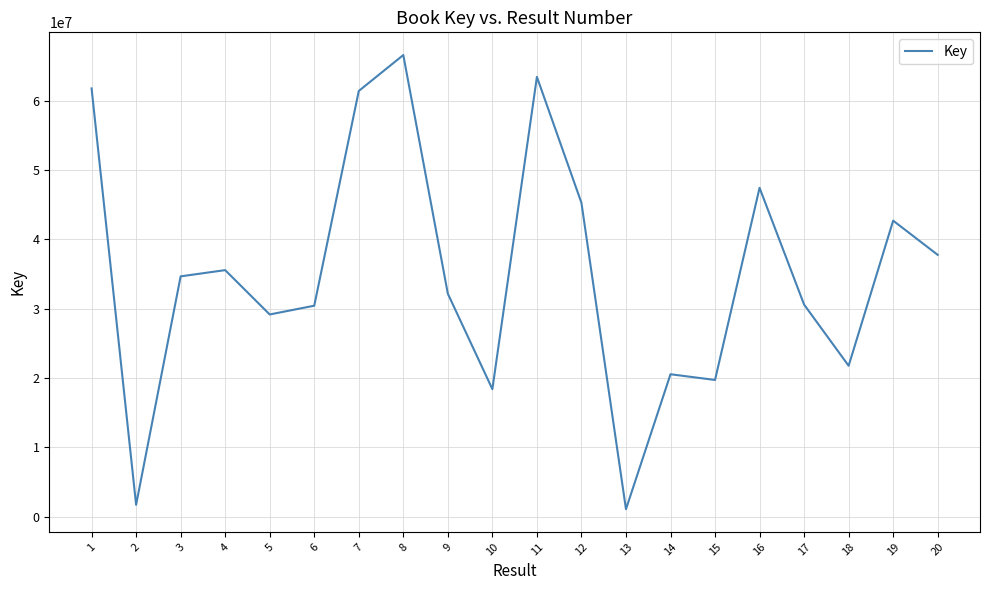

Is it true that the value at 4 is 11138281?

False